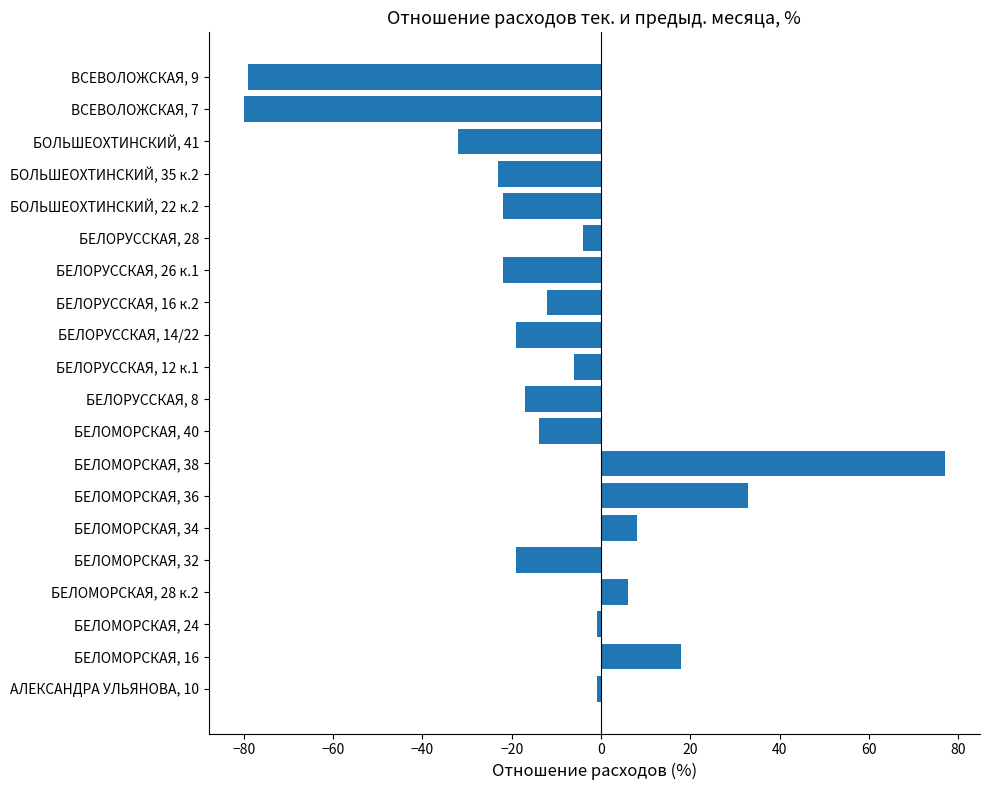

What is the smallest value displayed?

-80